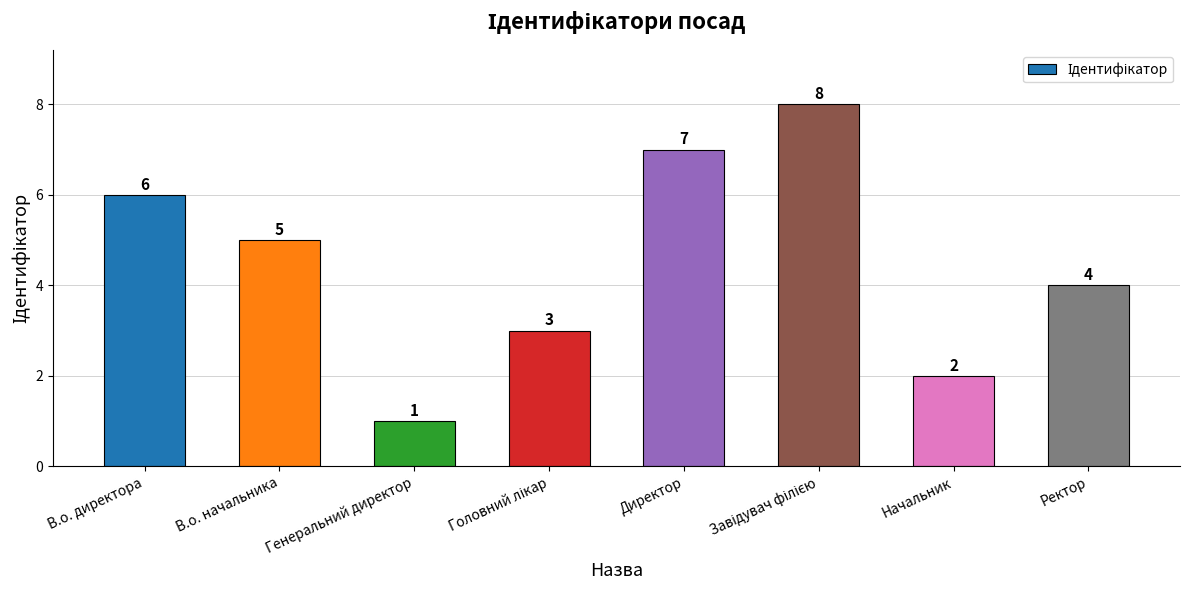

What is the label of the 7th bar from the left?

Начальник